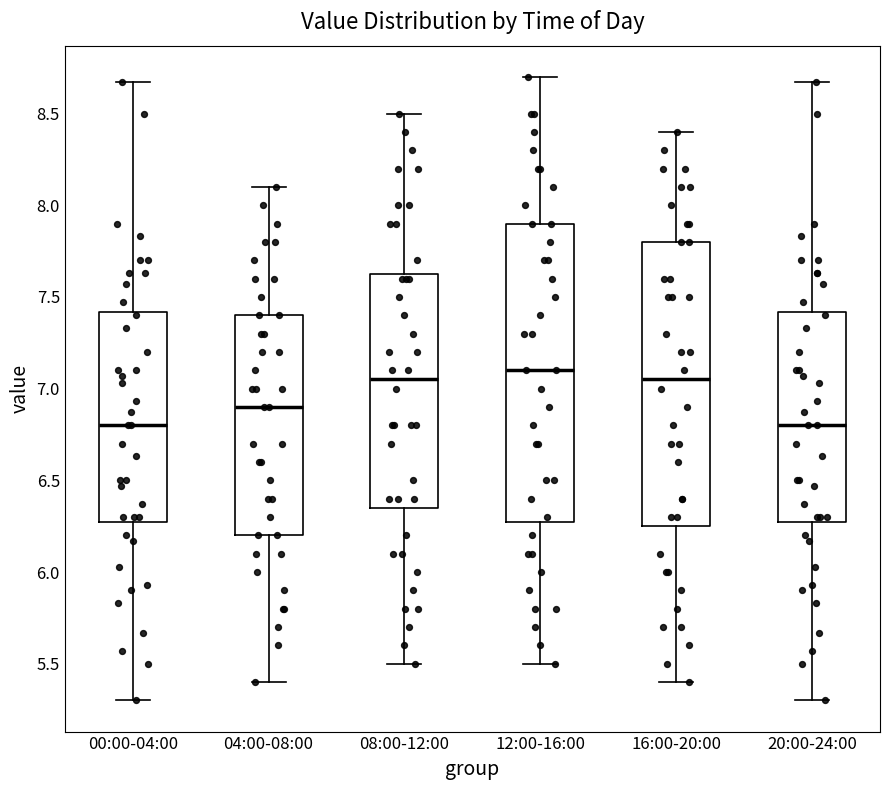

Comparing the boxes themselves (not the whiskers), which one is the tallest?

12:00-16:00